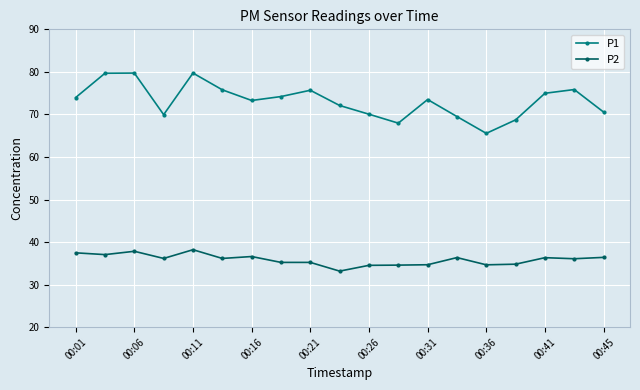

What is the value of the P2 point at the 13th from the left?

34.7